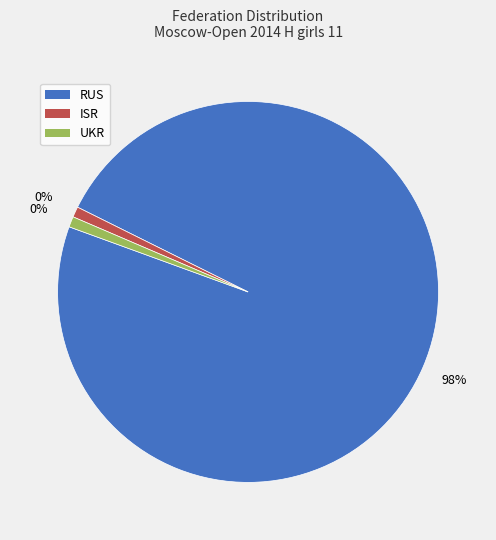

Combined, do UKR and ISR account for over 50%?

No